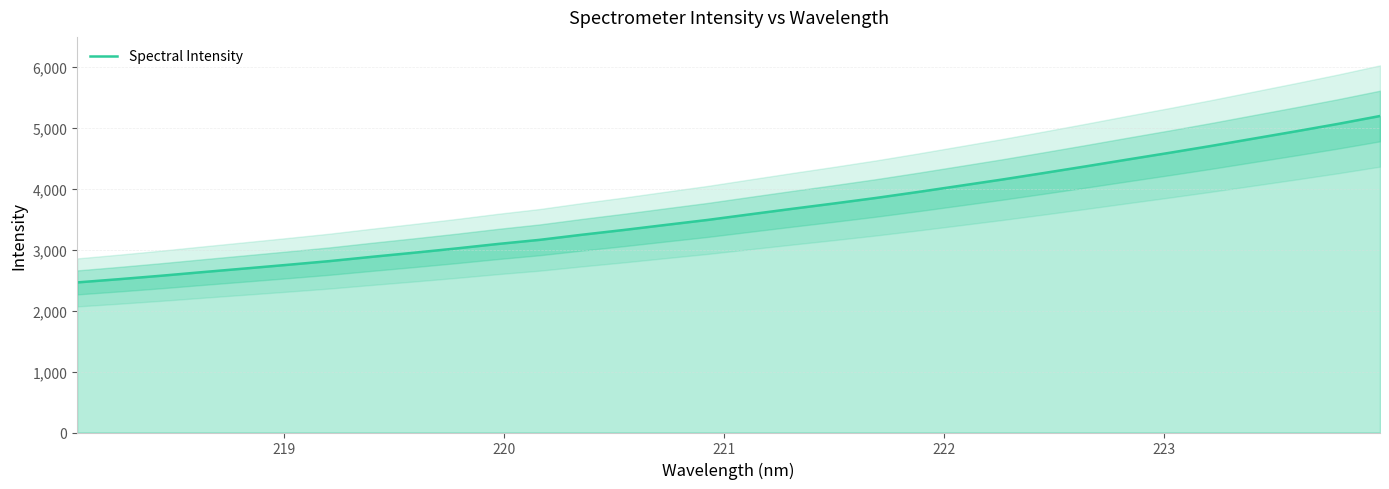

Reading right to left, what are all the values shown in this chart?

5191.1	5061.9	4940.2	4821.8	4702.9	4589.2	4478.5	4366.2	4256.7	4149.1	4047.0	3945.2	3847.4	3756.5	3668.6	3578.4	3487.3	3405.2	3322.0	3243.5	3160.2	3092.1	3017.9	2948.2	2881.1	2811.4	2750.1	2690.6	2631.7	2571.3	2514.9	2461.7